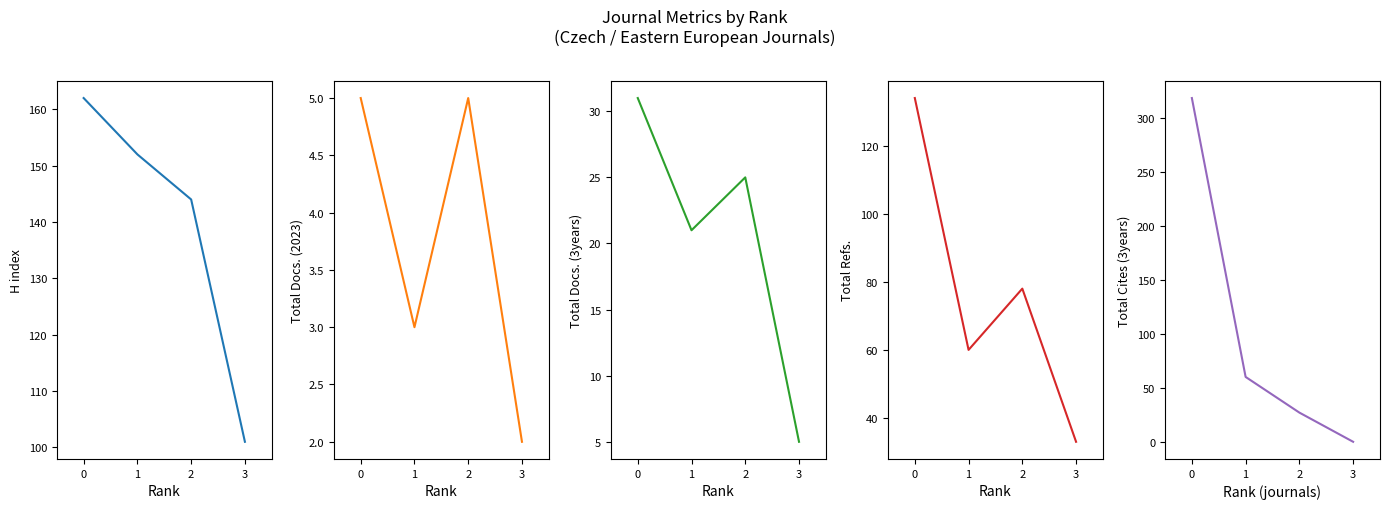

Reading right to left, list all the values displayed in this chart.

H index: 3=101	2=144	1=152	0=162
Total Docs. (2023): 3=2	2=5	1=3	0=5
Total Docs. (3years): 3=5	2=25	1=21	0=31
Total Refs.: 3=33	2=78	1=60	0=134
Total Cites (3years): 3=0	2=27	1=60	0=318